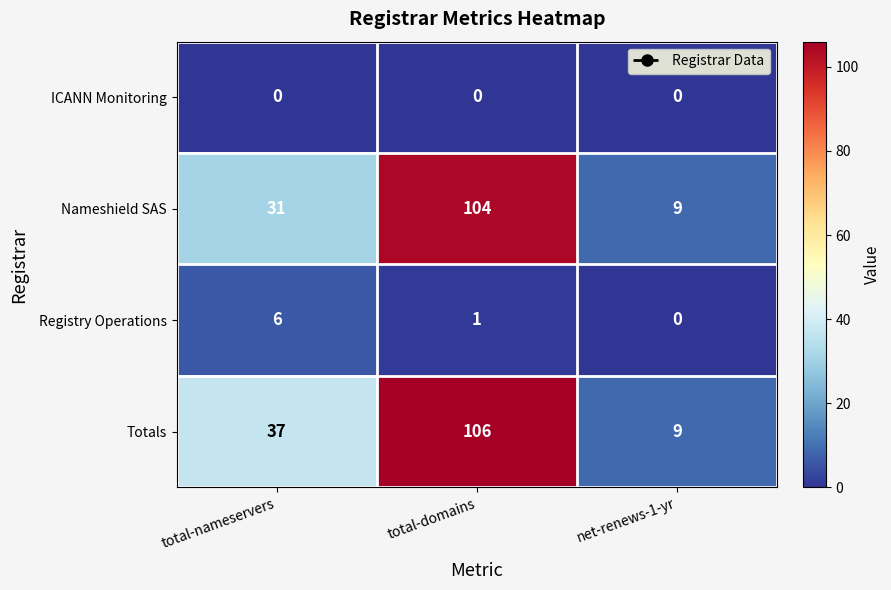

How many series are shown in this chart?

4